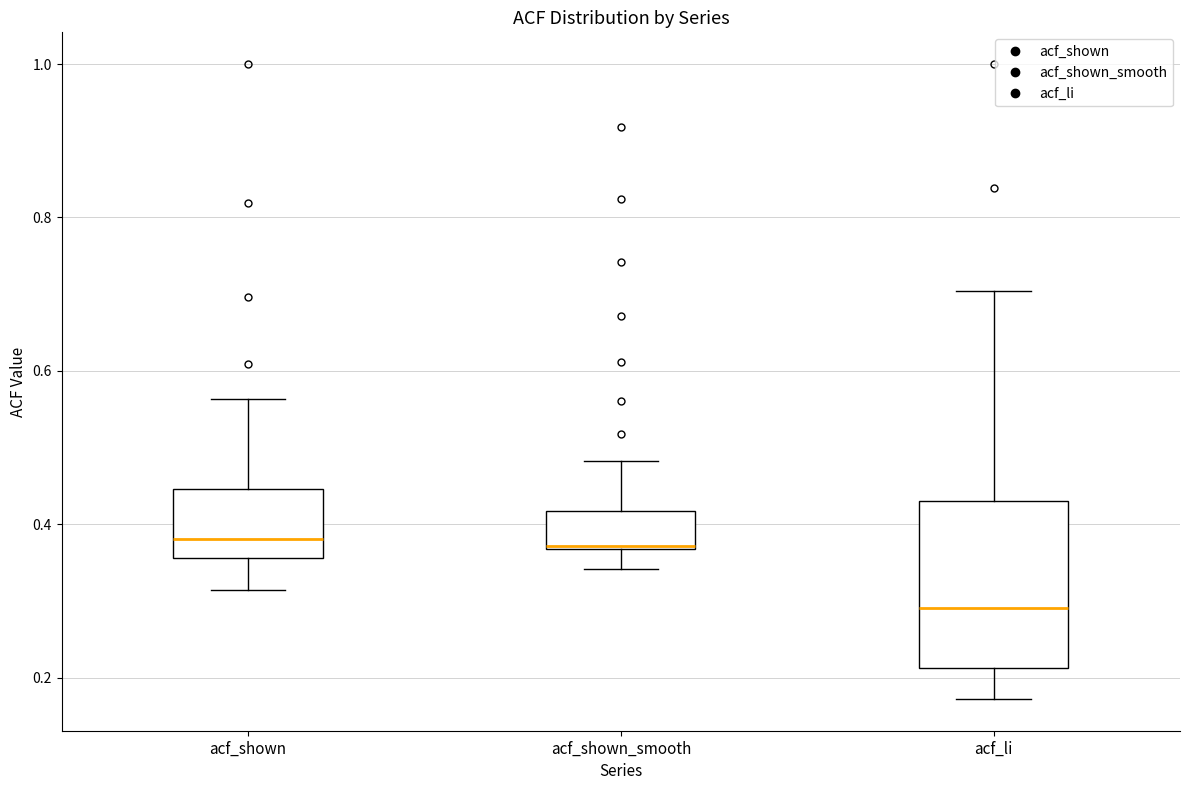

Which box is the tallest, from its lower edge to its upper edge?

acf_li